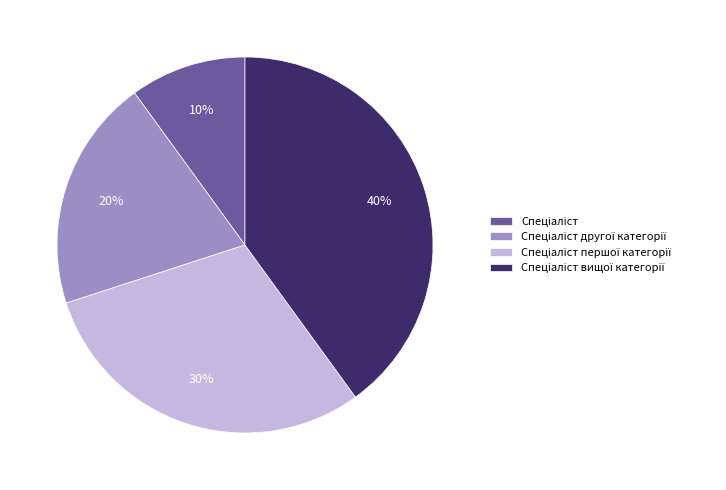

Is there any slice that represents more than half of the pie?

No